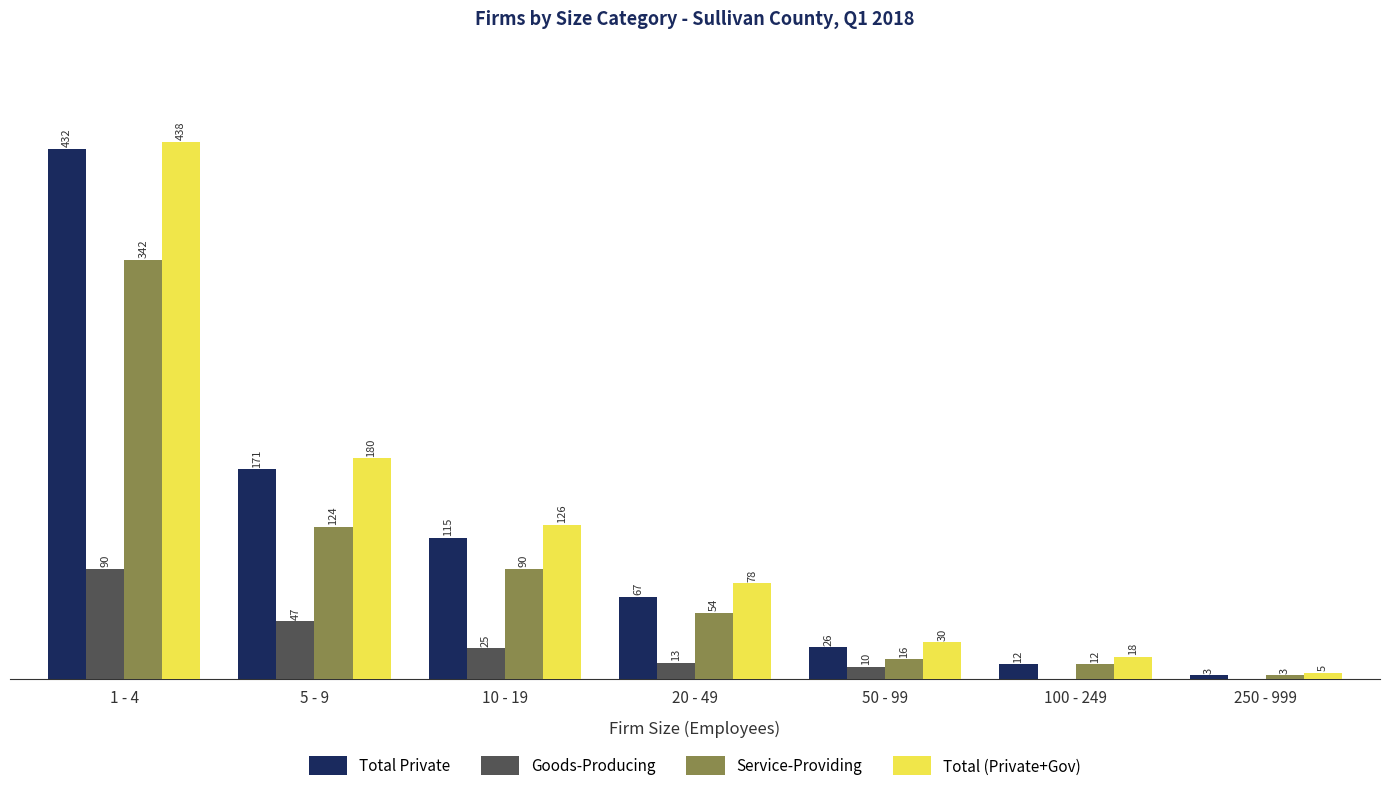

Which series changed the most between 1 - 4 and 20 - 49?

Total Private